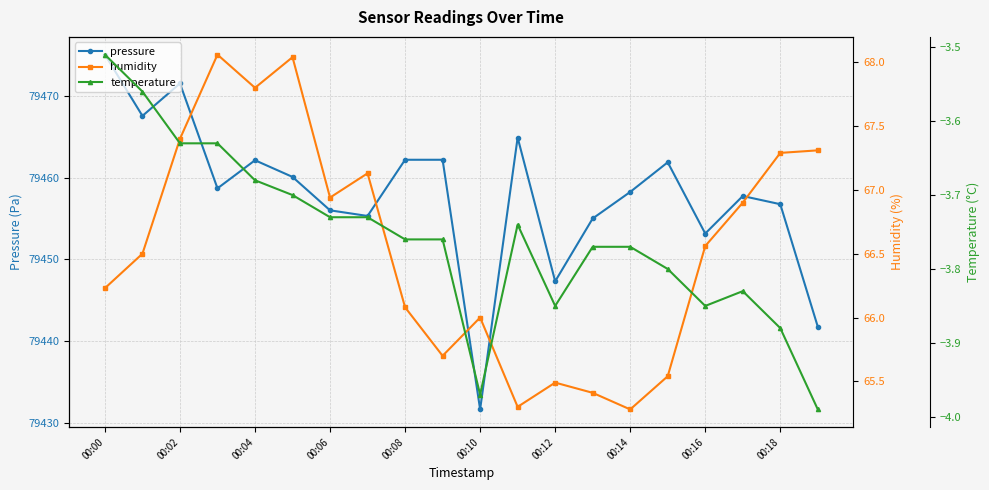

Is it true that temperature equals -1.8 at 00:00?

False